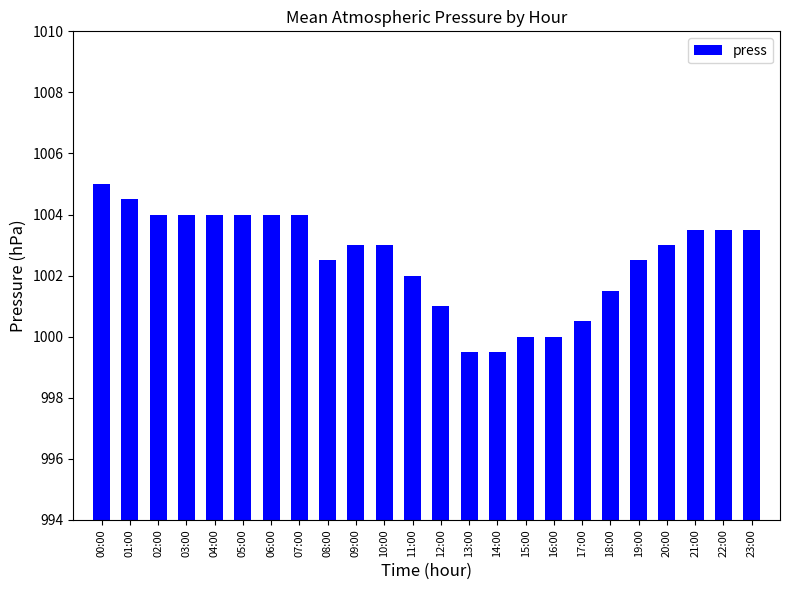

What position from the right is 16:00?

8